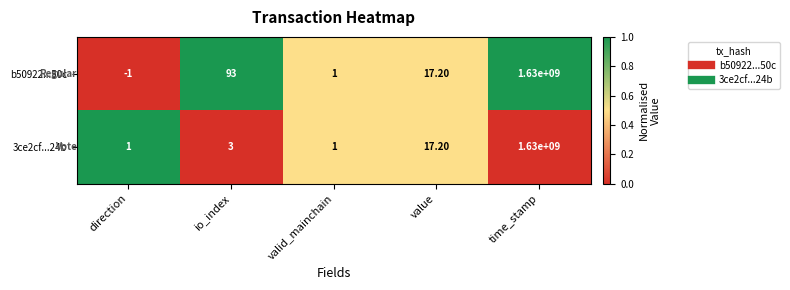

What is the sum of all b50922...50c values?

1630000110.2